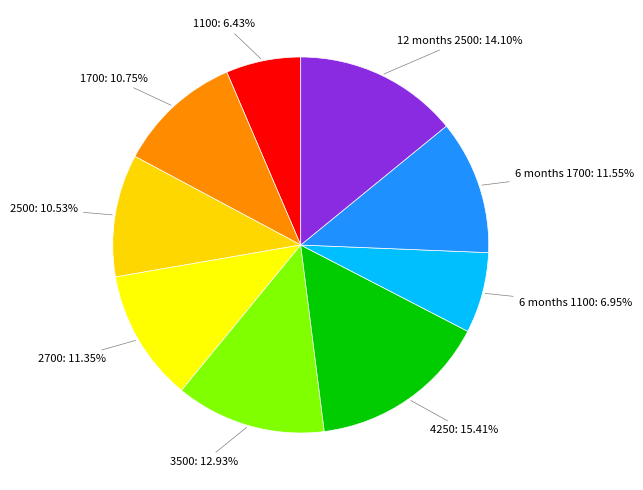

What is the smallest slice in the pie chart?

1100